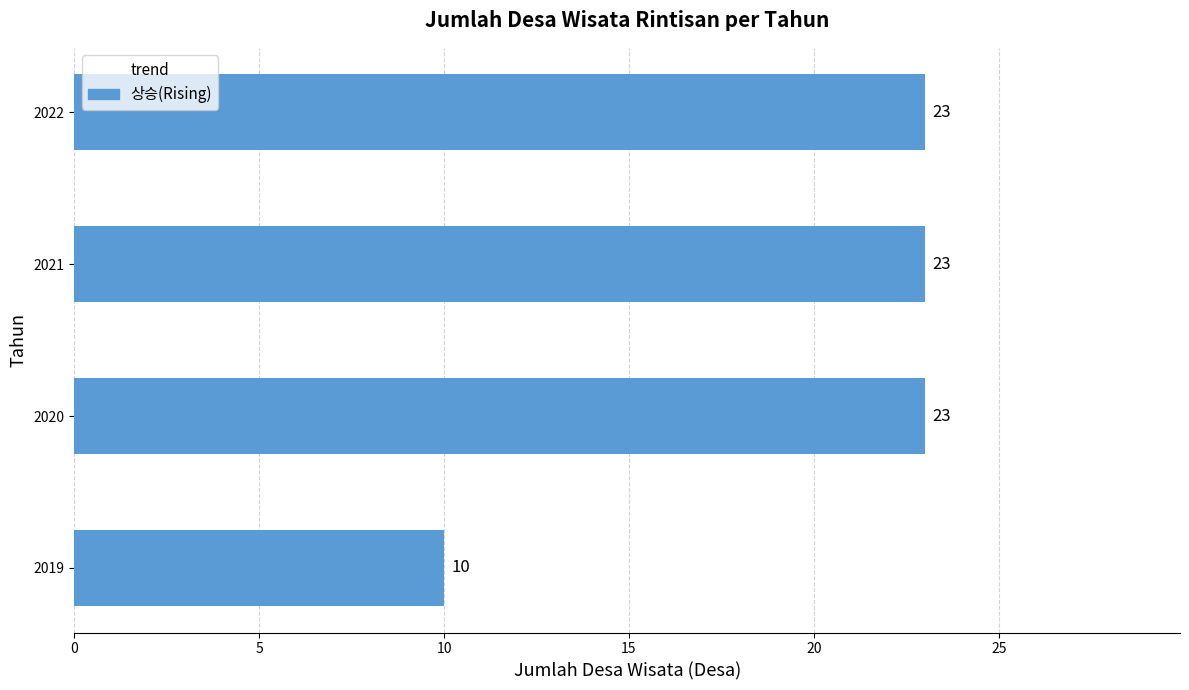

Reading bottom to top, extract all data points from this chart.

10	23	23	23